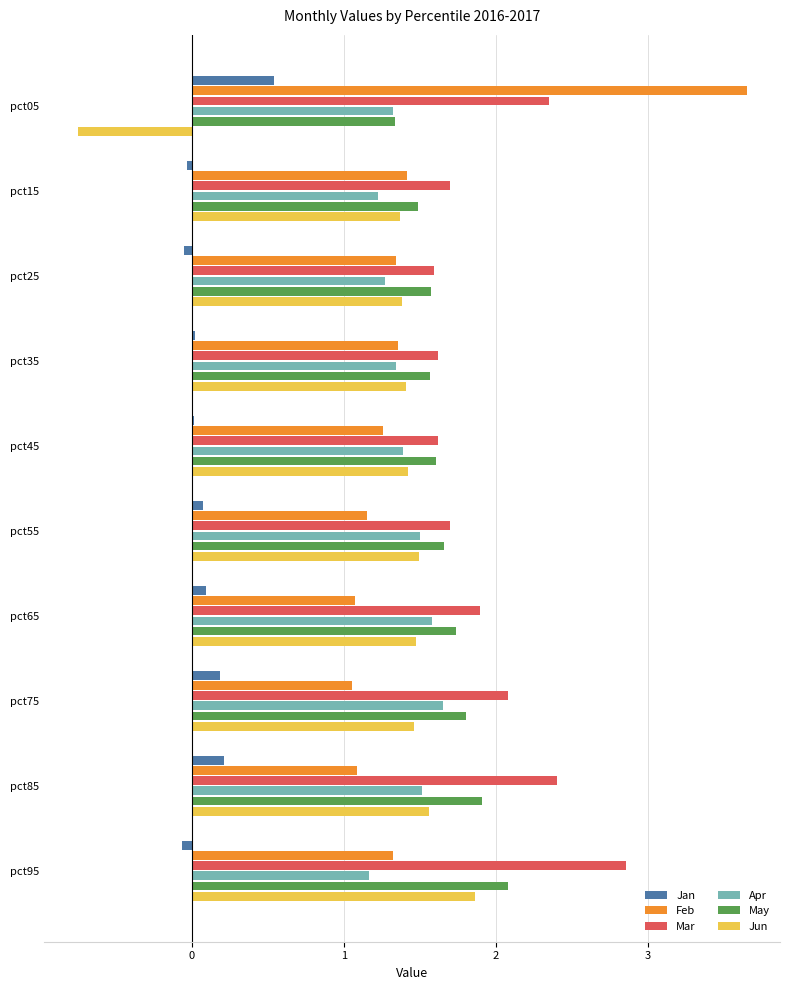

What is the difference between the maximum and minimum values in the Feb series?

2.6